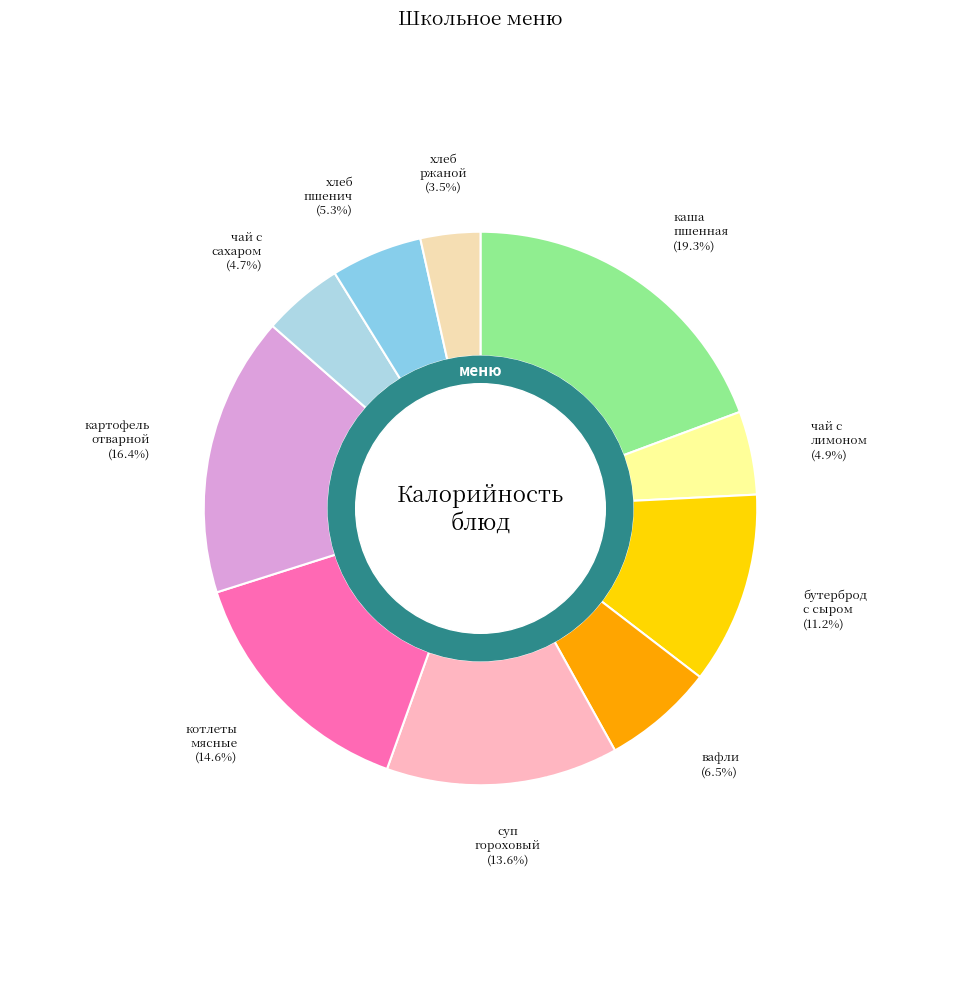

Is there a majority slice in this chart?

No